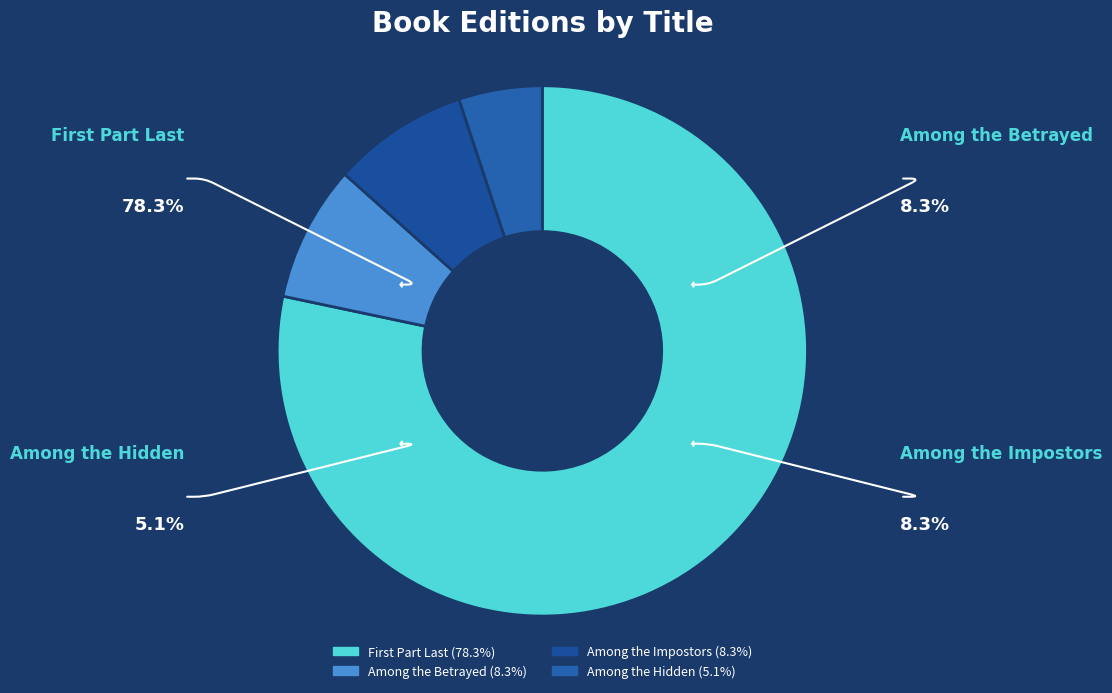

Is it true that Among the Impostors is 8% of the pie?

True